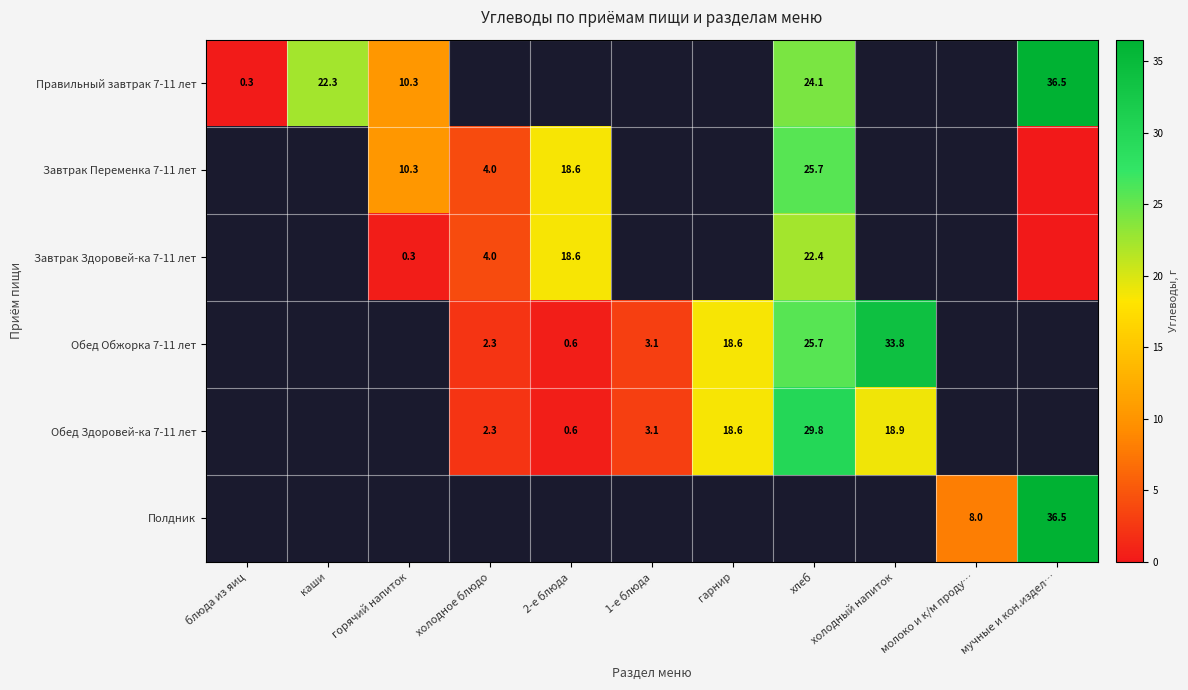

The Обед Обжорка 7-11 лет series shows 33.8 at холодный напиток. True or false?

True